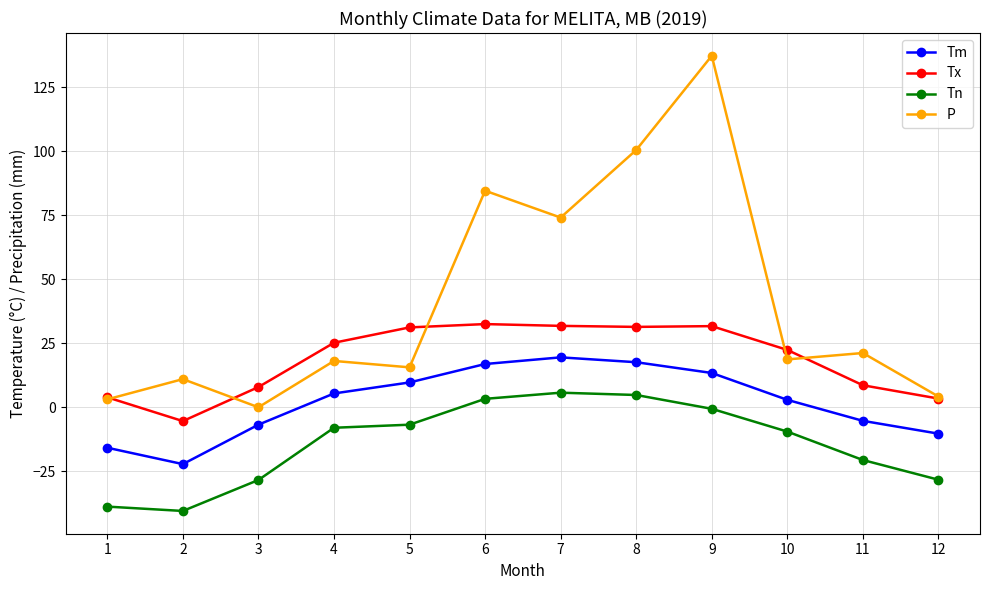

True or false: P has more than 2 points higher than both neighbors.

True